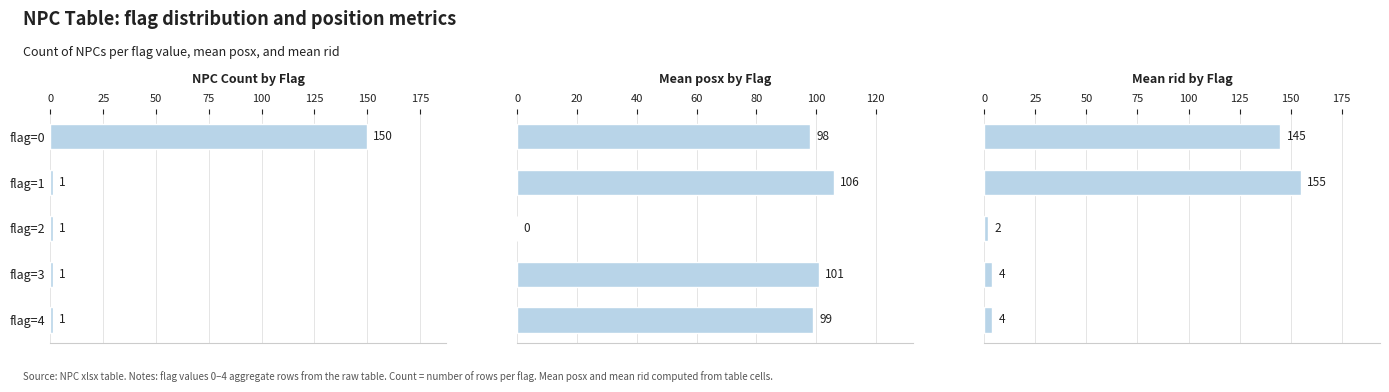

Reading right to left, list all the values displayed in this chart.

NPC Count by Flag: 1	1	1	1	150
Mean posx by Flag: 99	101	0	106	98
Mean rid by Flag: 4	4	2	155	145